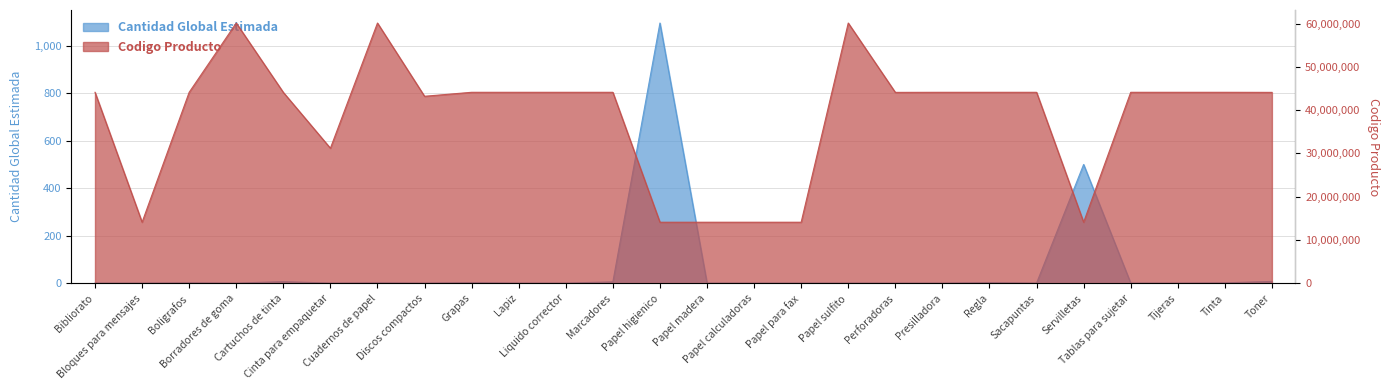

What is the lowest value of the Cantidad Global Estimada series?

1